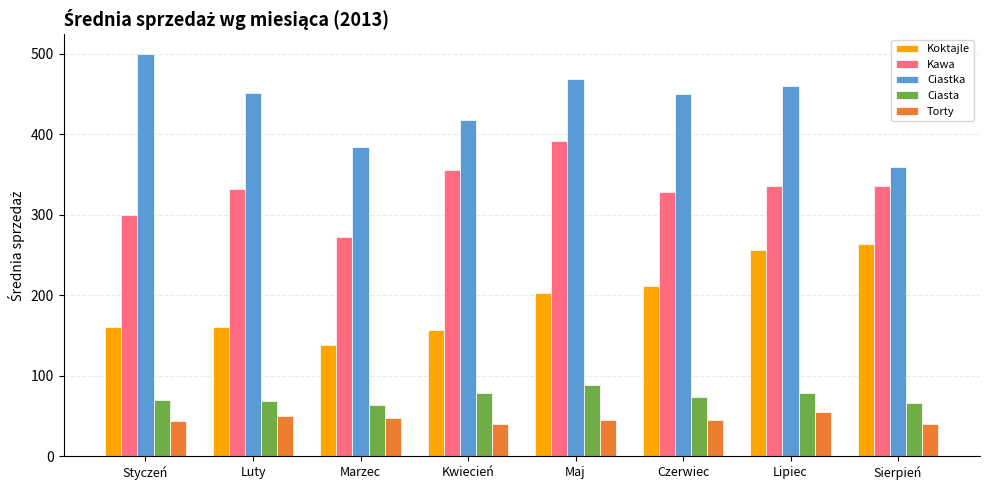

At how many categories does at least one series exceed 142?

8